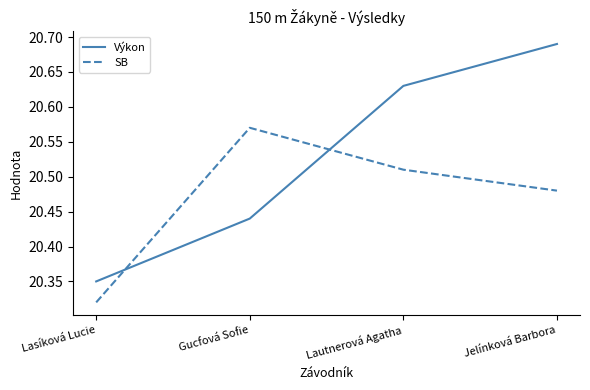

Is this an area chart (filled region under the line)?

No